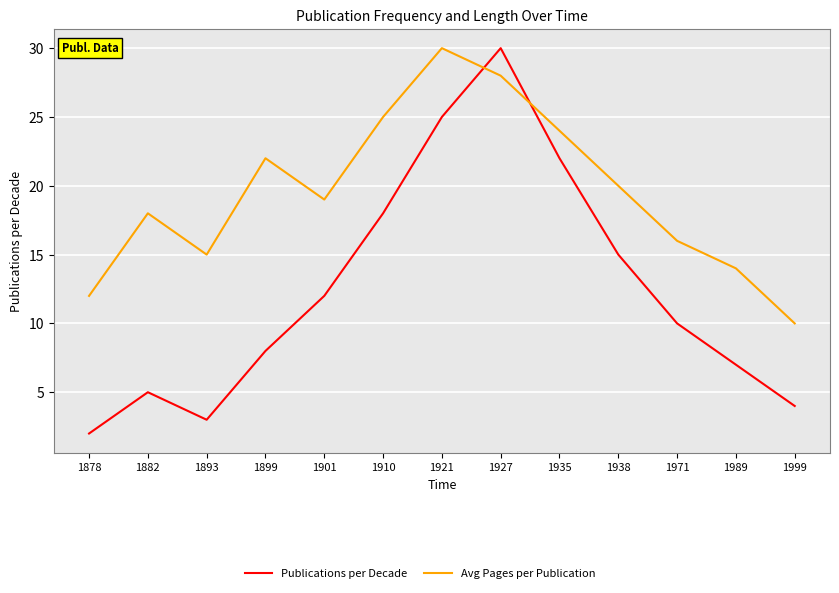

Which series has the largest total across all categories?

Avg Pages per Publication